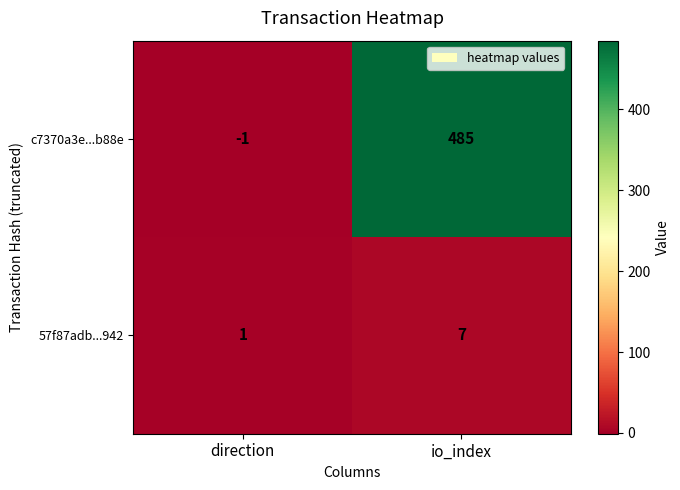

At which label does c7370a3e...b88e reach its minimum?

direction